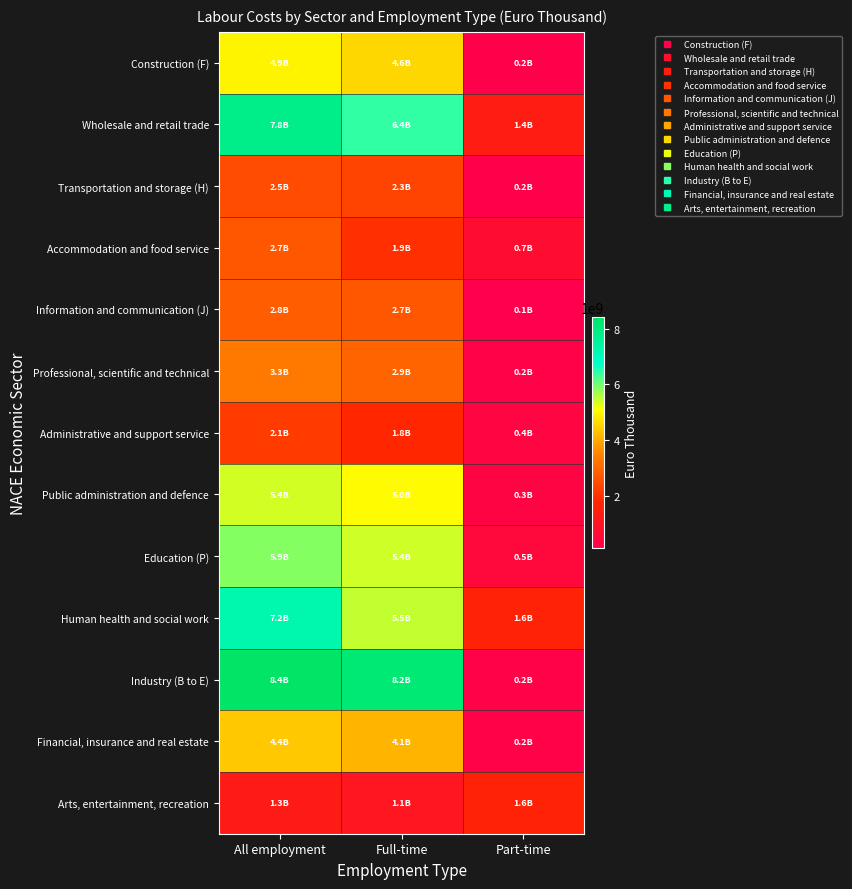

Rank the series at All employment from lowest to highest value.

Arts, entertainment, recreation, Administrative and support service, Transportation and storage (H), Accommodation and food service, Information and communication (J), Professional, scientific and technical, Financial, insurance and real estate, Construction (F), Public administration and defence, Education (P), Human health and social work, Wholesale and retail trade, Industry (B to E)